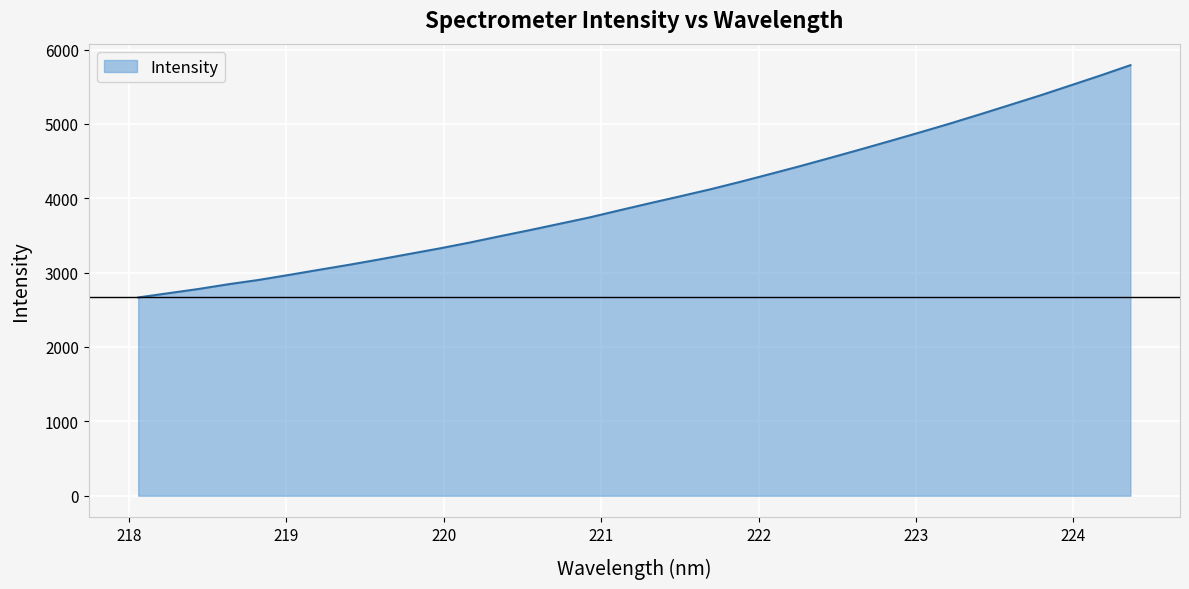

How many values are below 3932?

17